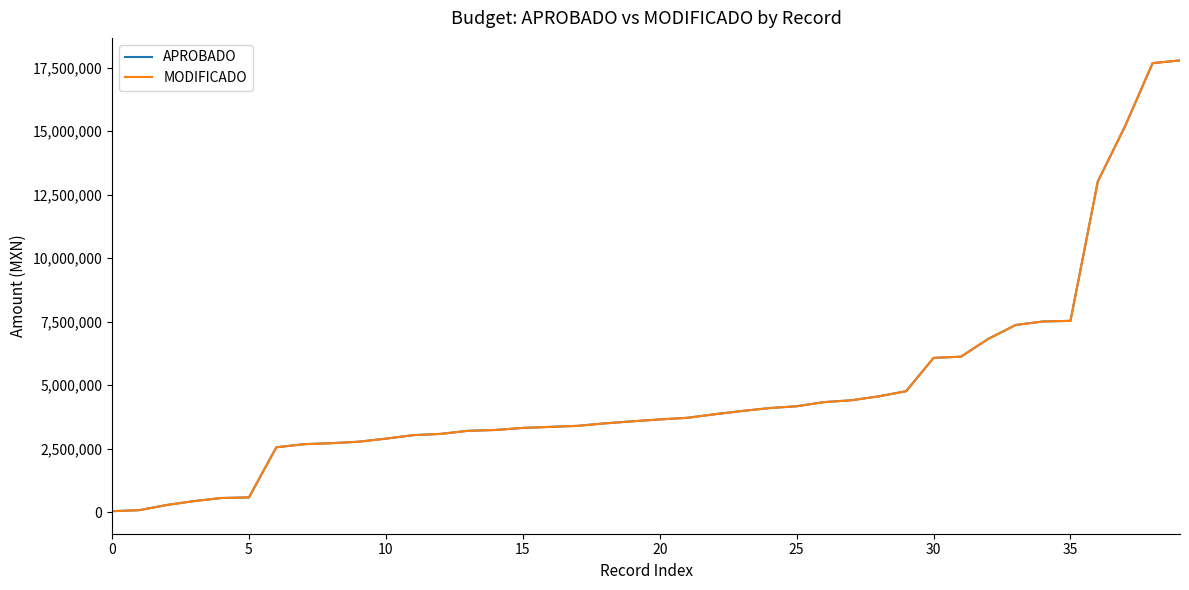

Where does the APROBADO series first go above 3652130?

20